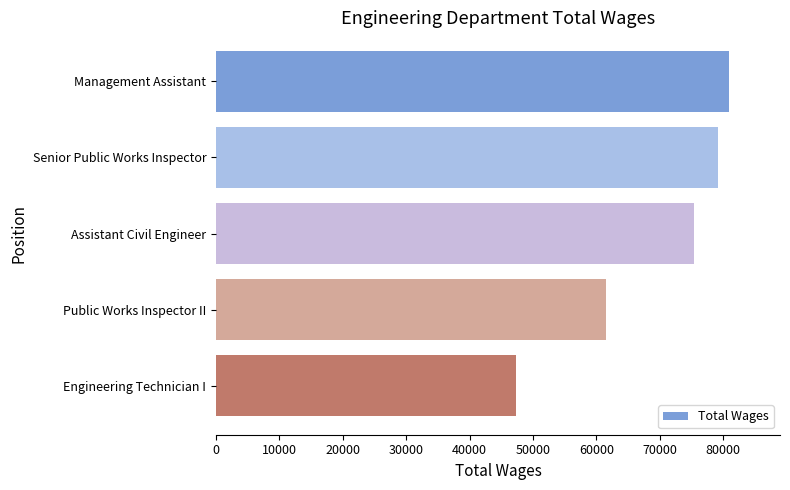

What is the change in value from Assistant Civil Engineer to Public Works Inspector II?

-13896